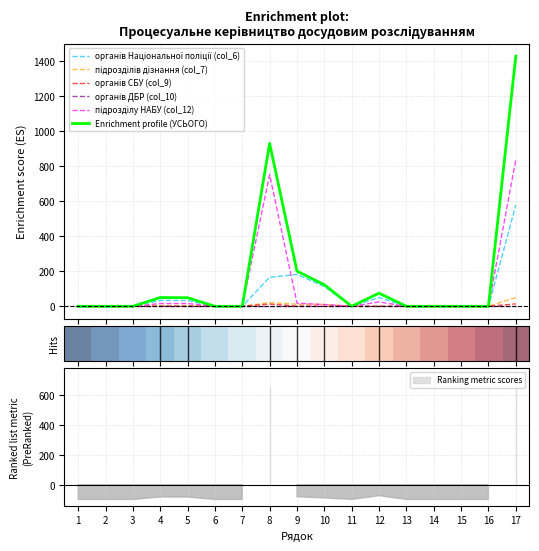

The органів Національної поліції (col_6) series shows 0 at 13. True or false?

True